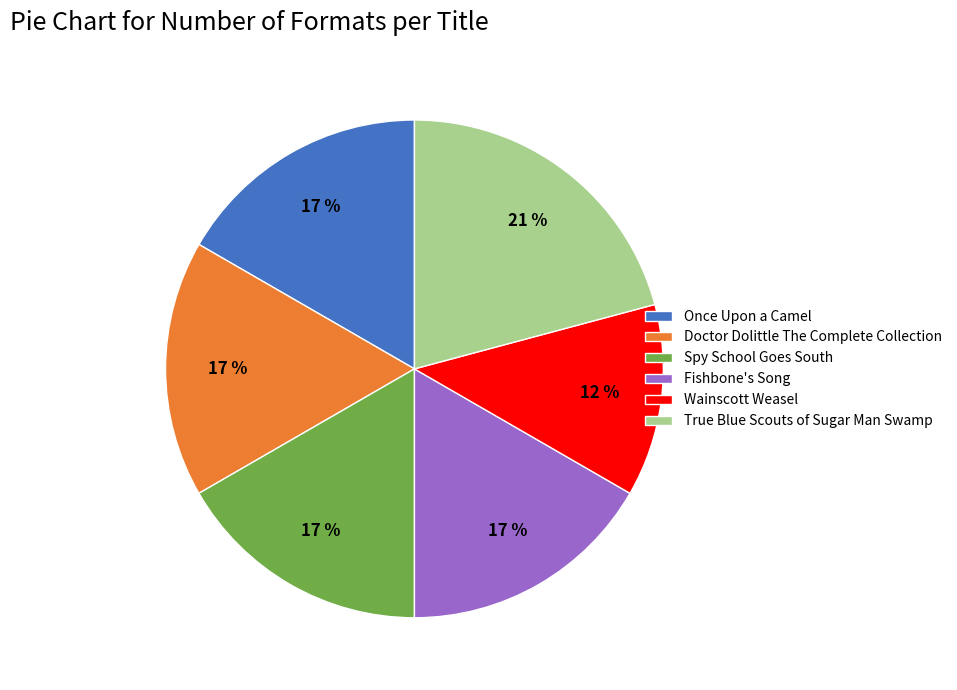

Approximately how many times larger is the value at Once Upon a Camel compared to Fishbone's Song?

1.0